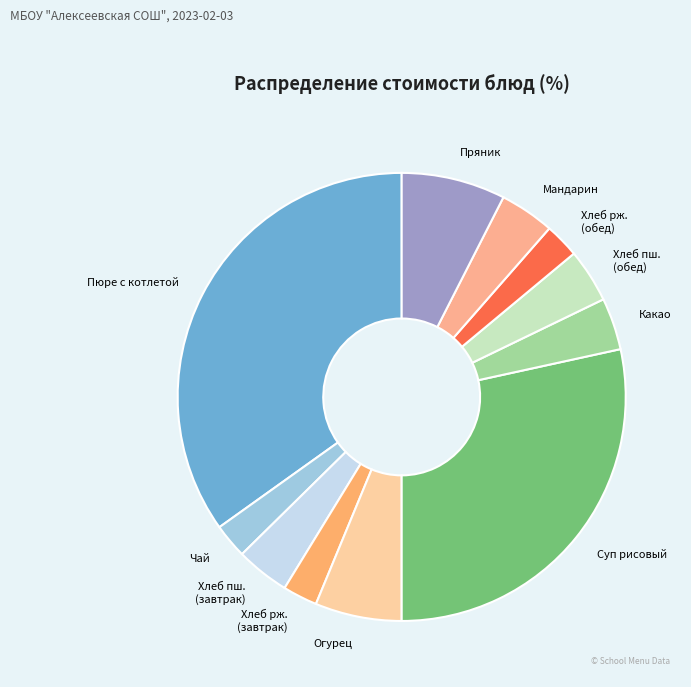

Which slice is the largest?

Пюре с котлетой